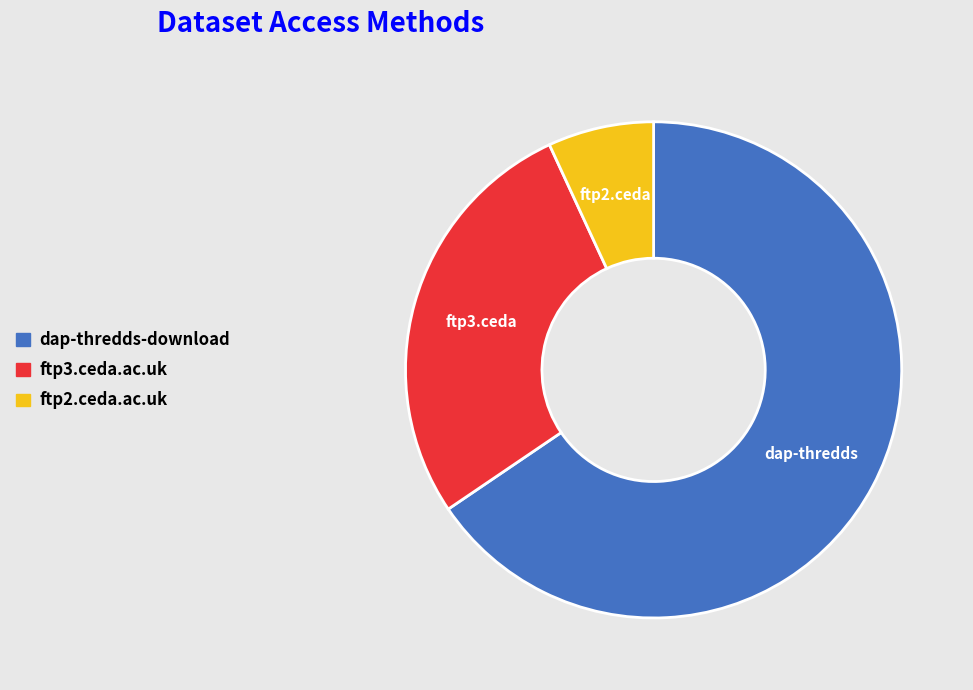

What is the ratio of the value at dap-thredds-download to the value at ftp2.ceda.ac.uk?

9.5